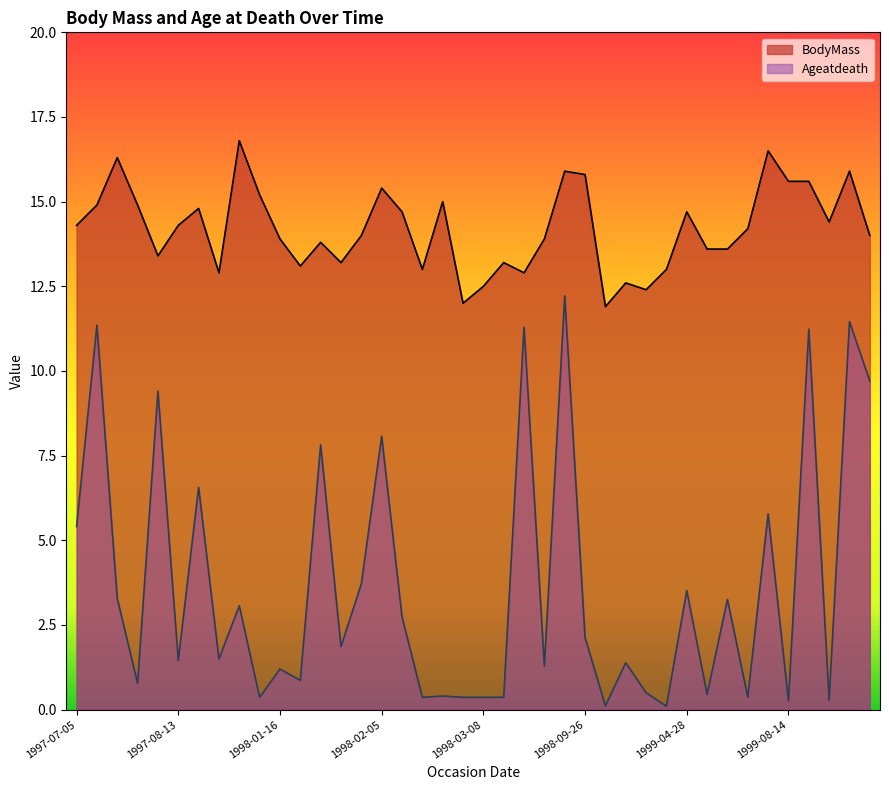

List the labels in order of BodyMass value, largest first.

1997-08-07, 1999-08-07, 1997-07-11, 1998-09-20, 1999-08-18, 1998-09-26, 1999-08-14, 1999-07-30, 1998-02-05, 1998-01-15, 1998-02-12, 1997-07-13, 1997-07-14, 1997-08-21, 1998-02-12, 1999-04-28, 1999-08-18, 1997-07-05, 1997-08-13, 1999-07-13, 1998-02-05, 1999-08-19, 1998-01-16, 1998-09-10, 1998-01-17, 1999-05-01, 1999-11-21, 1997-08-03, 1998-02-12, 1998-03-10, 1998-01-25, 1998-02-12, 1999-04-20, 1997-07-27, 1998-03-18, 1999-04-17, 1998-03-08, 1999-04-19, 1998-03-02, 1999-04-15